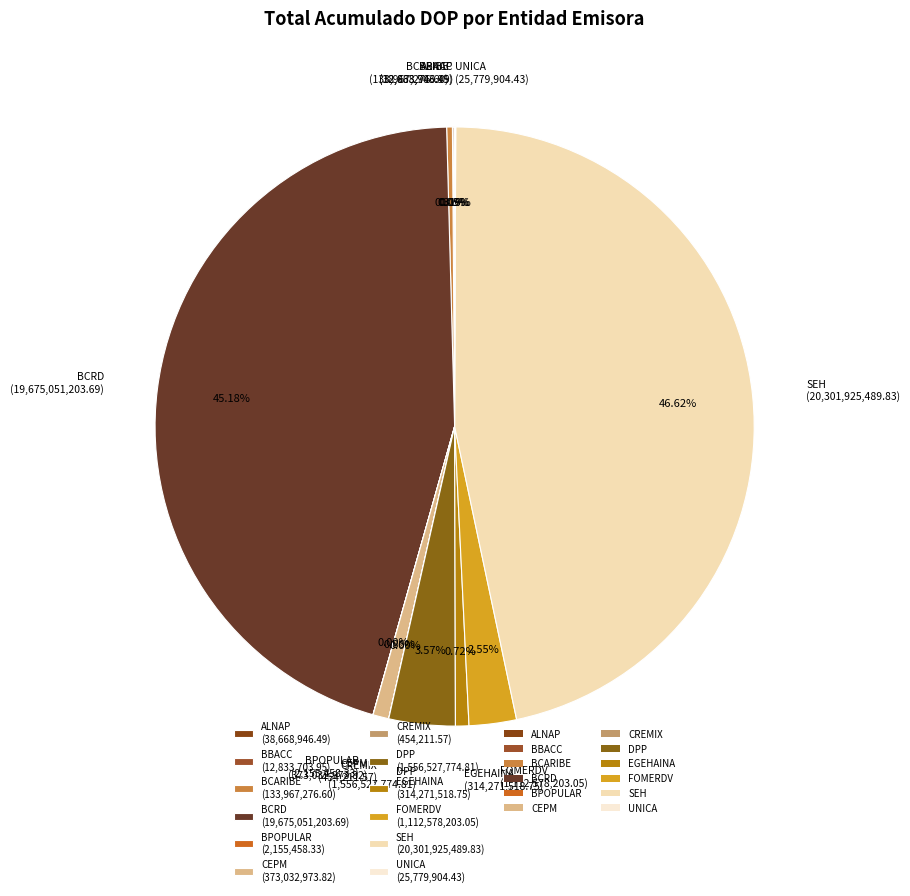

Is CEPM the majority of the pie?

No